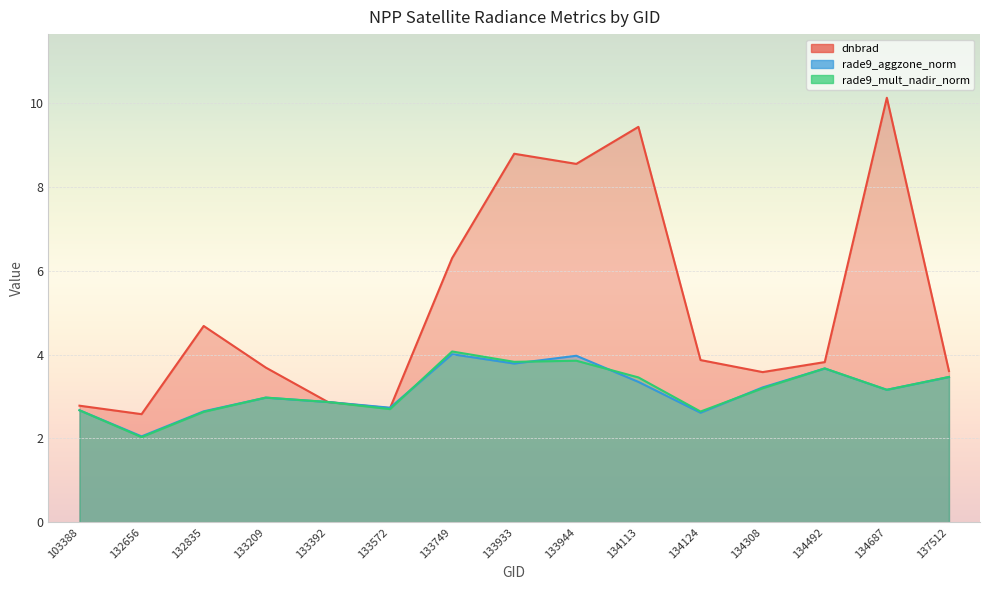

Where is rade9_mult_nadir_norm nearest to the value 3?

133209